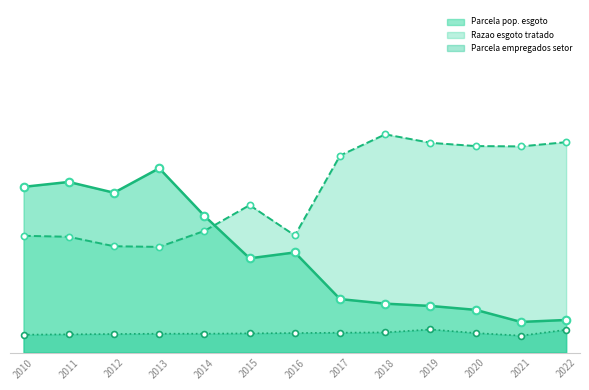

At how many categories does at least one series exceed 0?

13